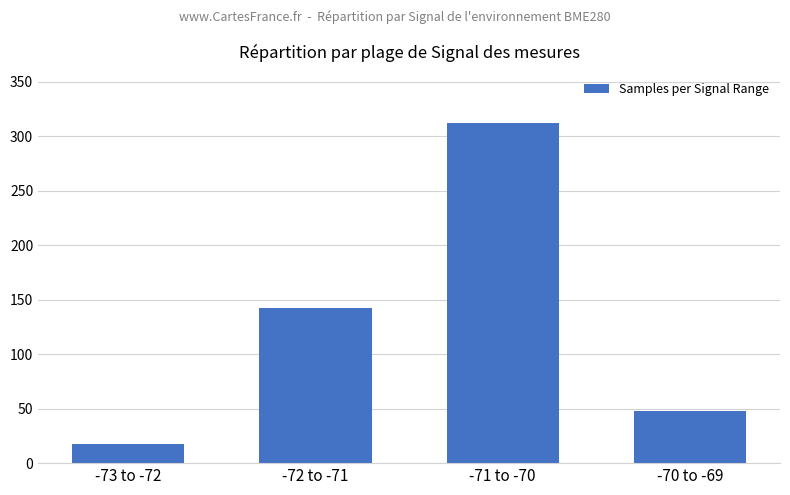

Are the bars grouped side by side (vs. stacked)?

No